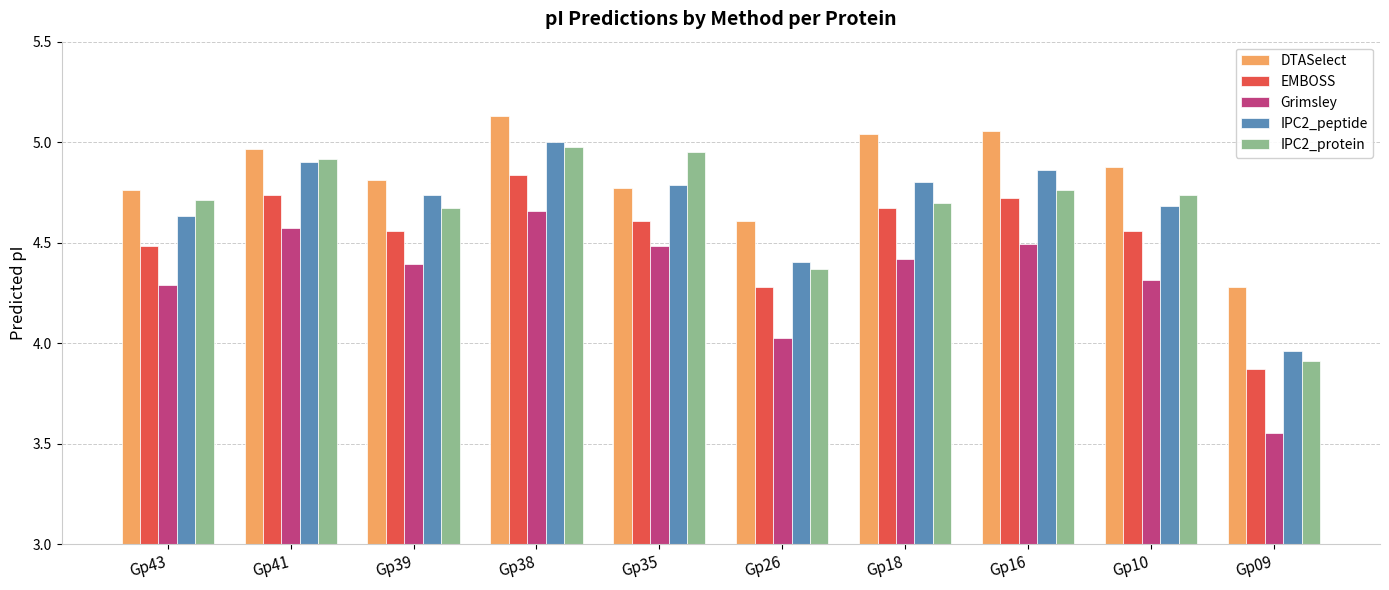

Which label corresponds to the largest value in the chart?

Gp38